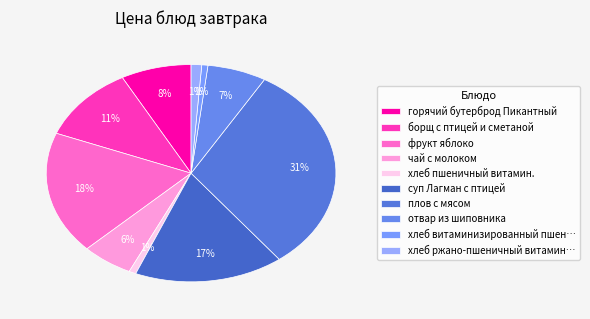

Count the number of slices in the pie.

10